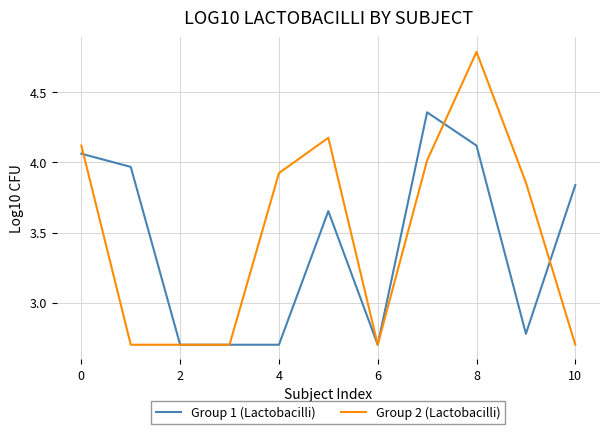

What is the sum of all Group 1 (Lactobacilli) values?

37.6